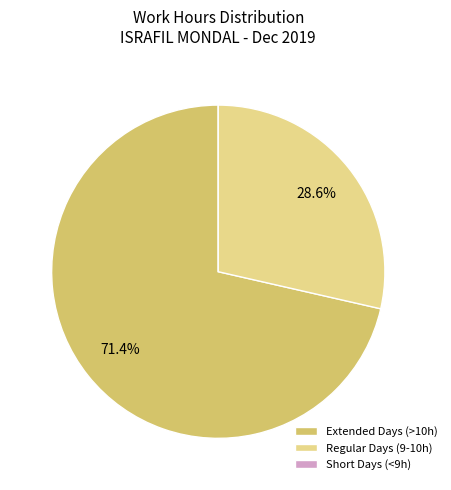

What percentage do Regular Days (9-10h) and Extended Days (>10h) together represent?

100.0%